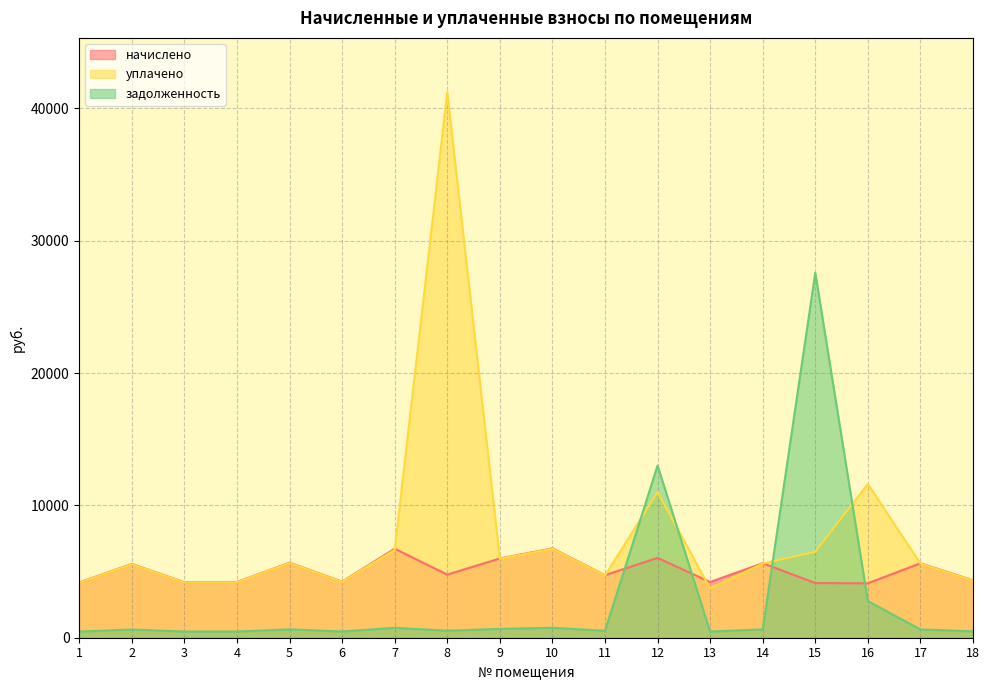

What is the sum of the начислено values at 5 and 2?

11246.0